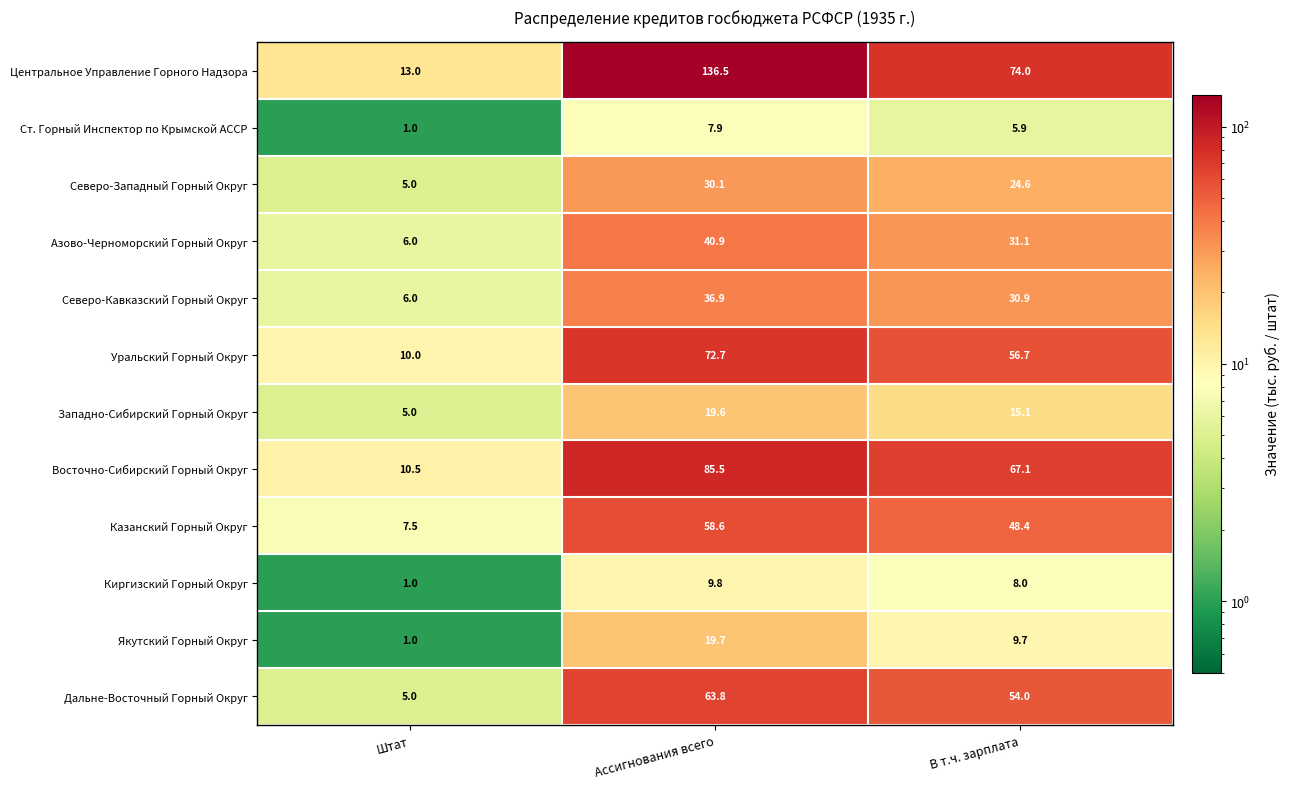

Where does the Уральский Горный Округ series first go above 56?

Ассигнования всего